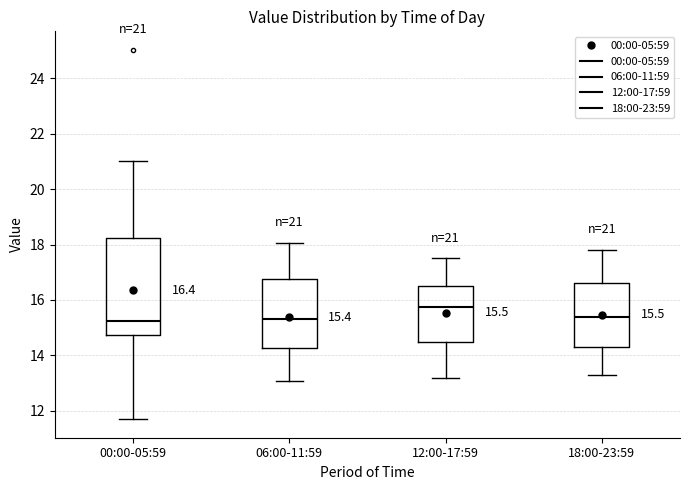

Comparing the boxes themselves (not the whiskers), which one is the tallest?

00:00-05:59